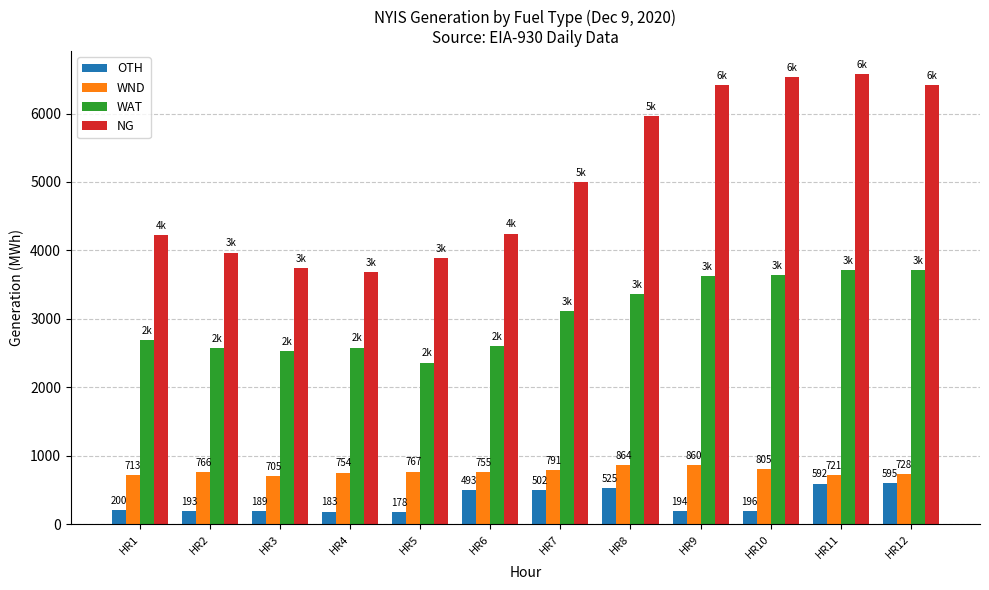

True or false: WND has a value of 1278 at HR8.

False